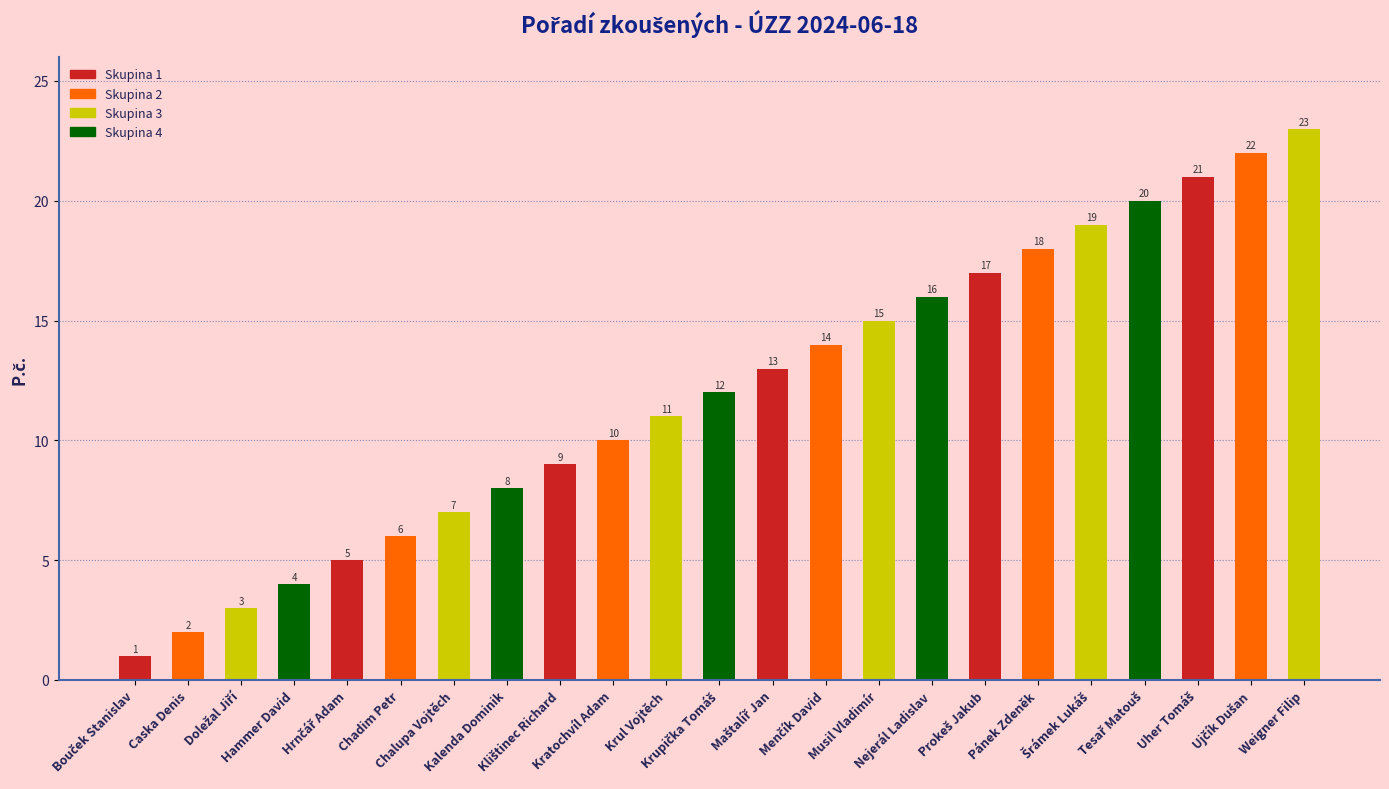

Is it true that the value at Chadim Petr is 6?

True